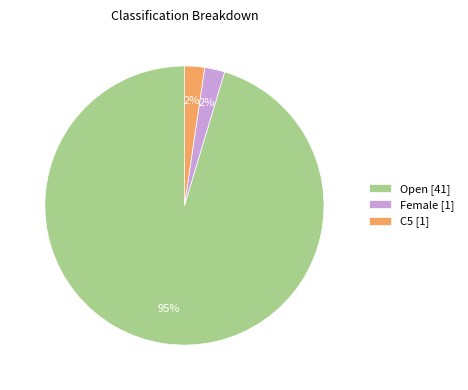

To the nearest percent, what portion does C5 represent?

2%